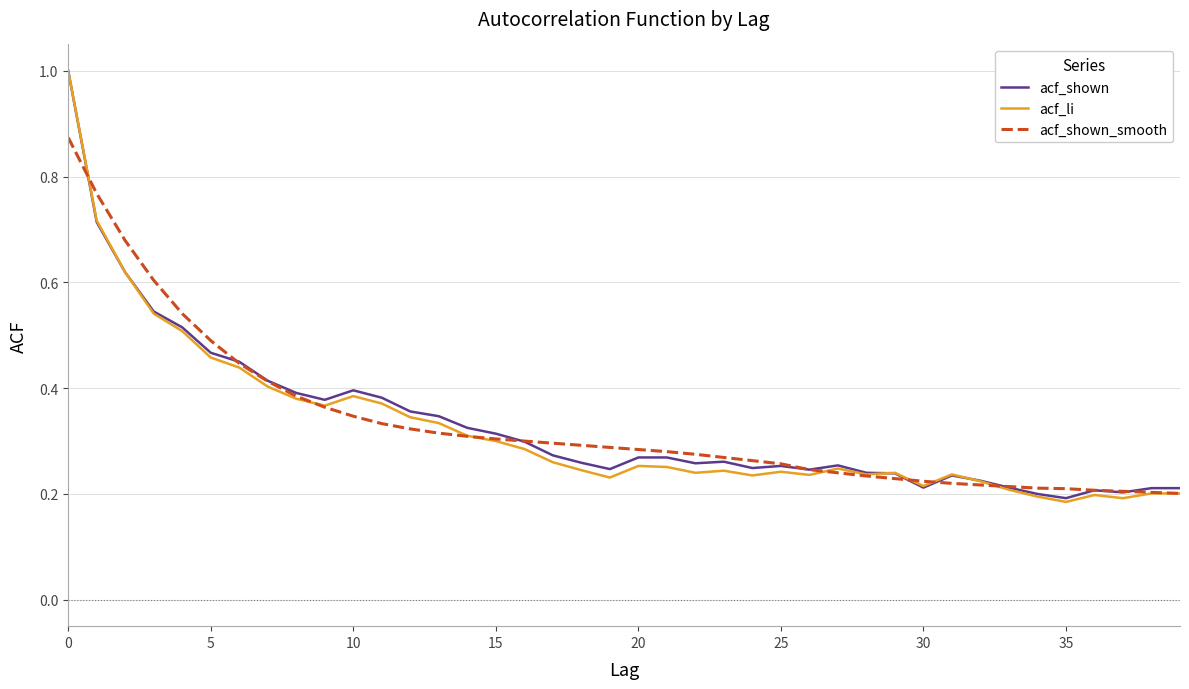

What is the greatest value displayed?

1.0